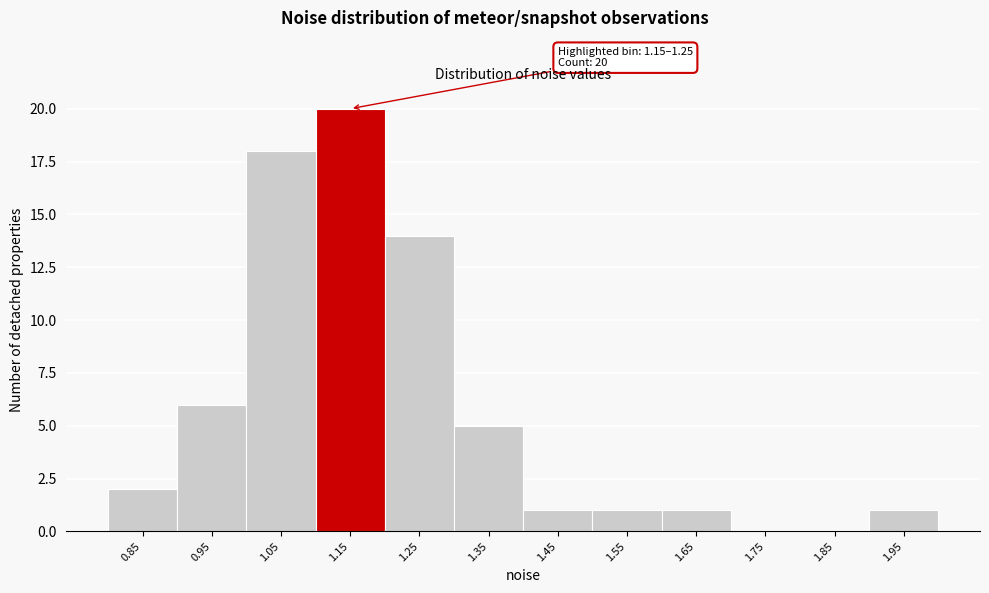

Reading left to right, extract all data points from this chart.

0.85=2	0.95=6	1.05=18	1.15=20	1.25=14	1.35=5	1.45=1	1.55=1	1.65=1	1.75=0	1.85=0	1.95=1